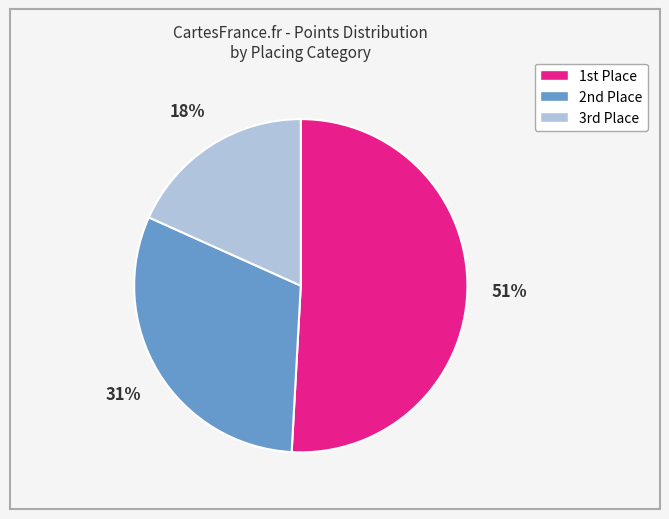

Does any single category account for the majority?

Yes